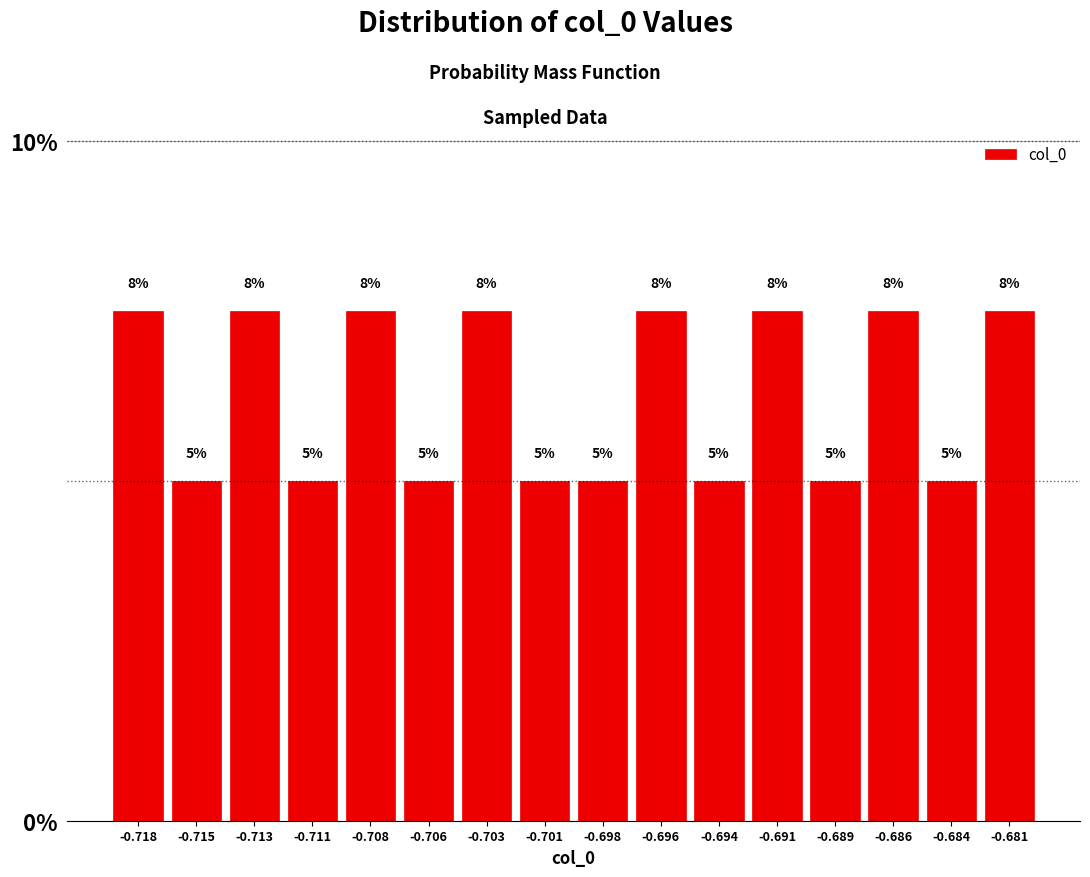

True or false: the data shows 5.0 at -0.701.

True